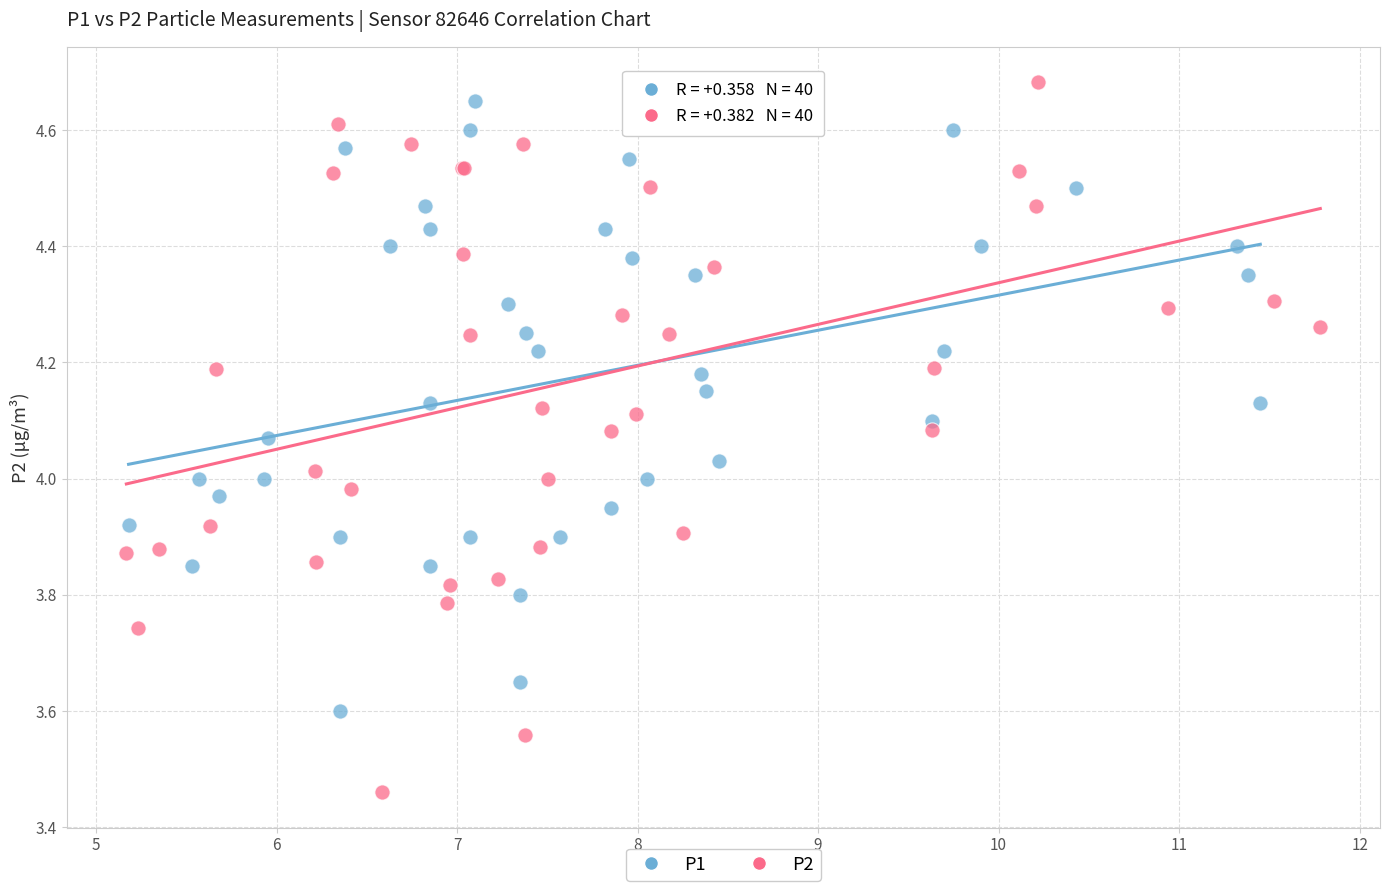

Which series has the largest Y range (max minus min)?

P2